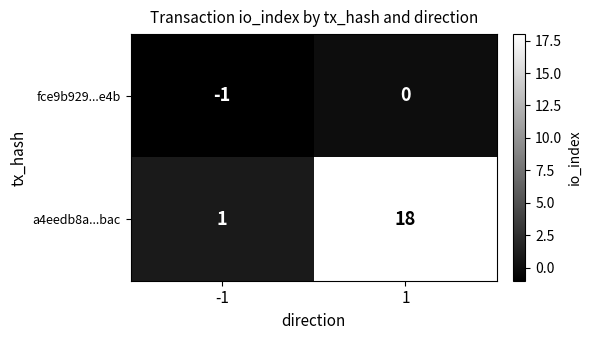

True or false: fce9b929...e4b has a value of 0 at 1.

True